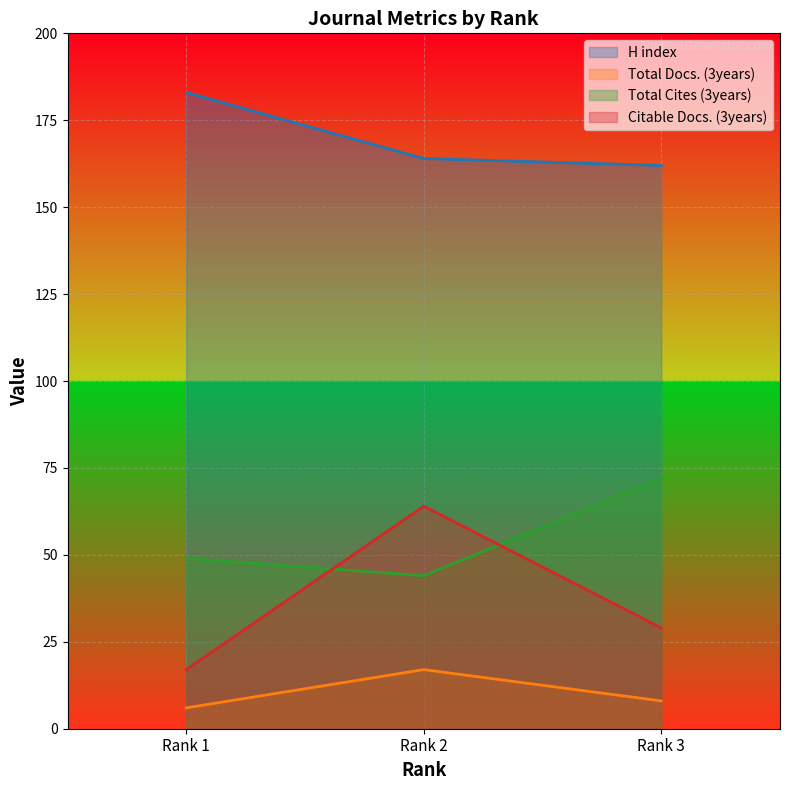

Is it true that Total Cites (3years) equals 18 at Rank 1?

False